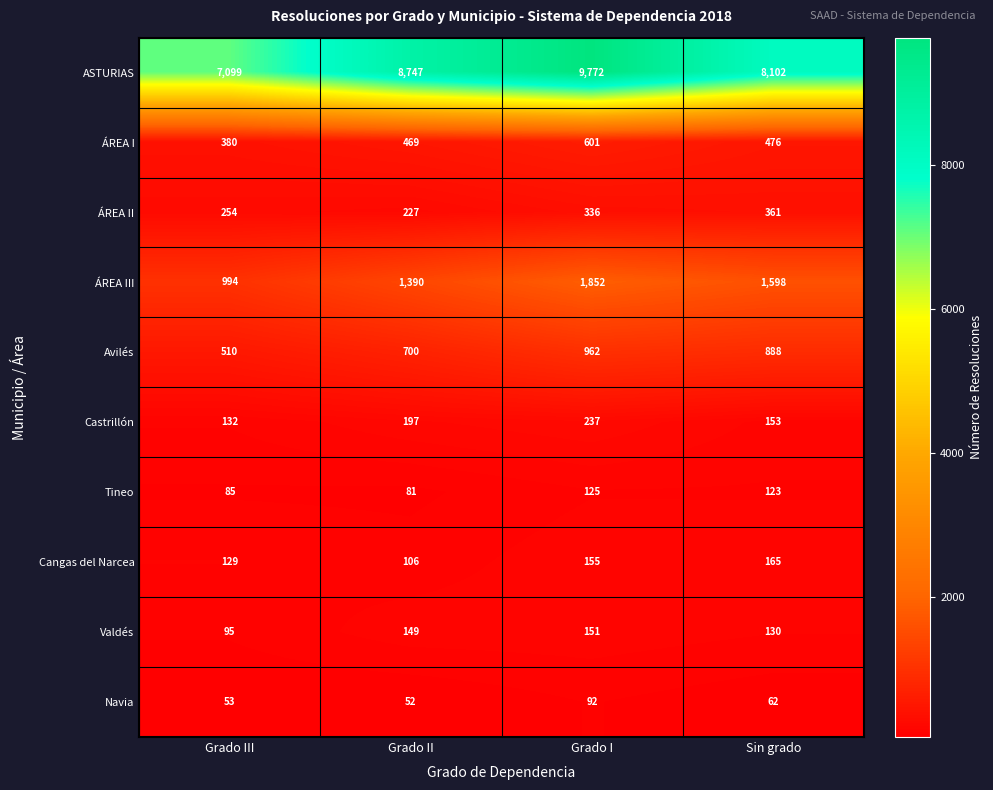

Is it true that Avilés equals 888 at Sin grado?

True